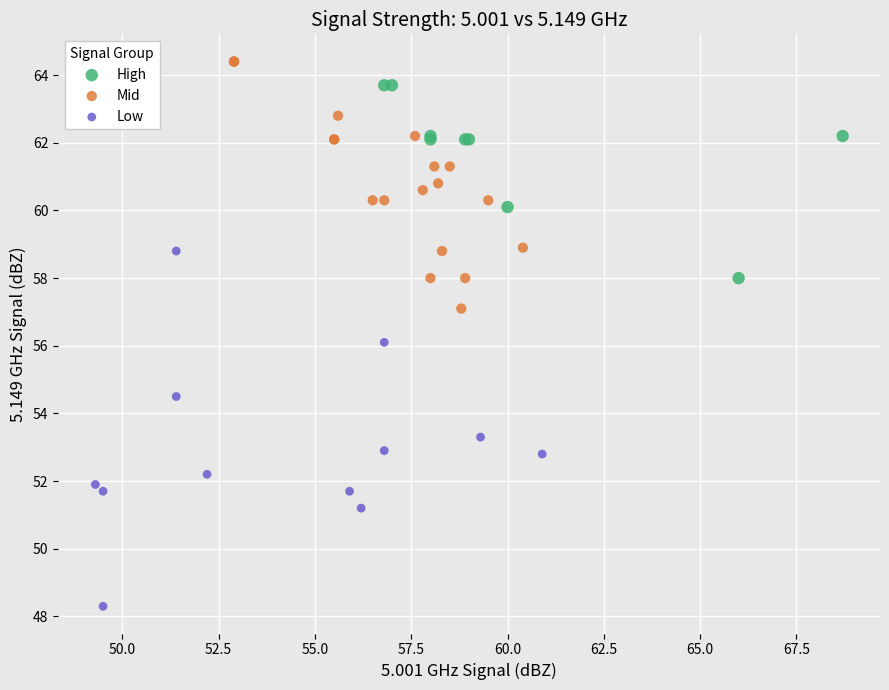

Which series has the largest Y range (max minus min)?

Low